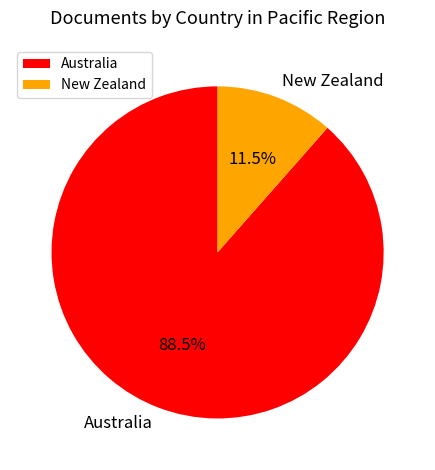

Is there a majority slice in this chart?

Yes